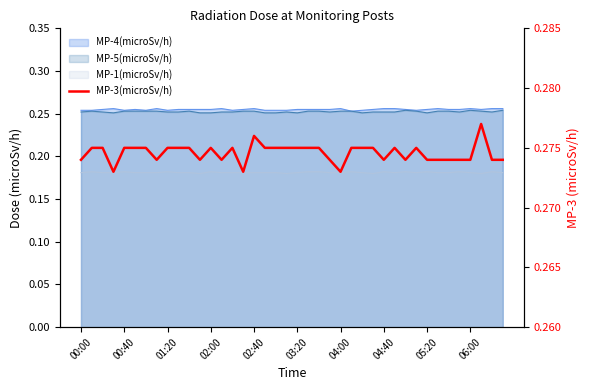

How many lines are shown in the chart?

1